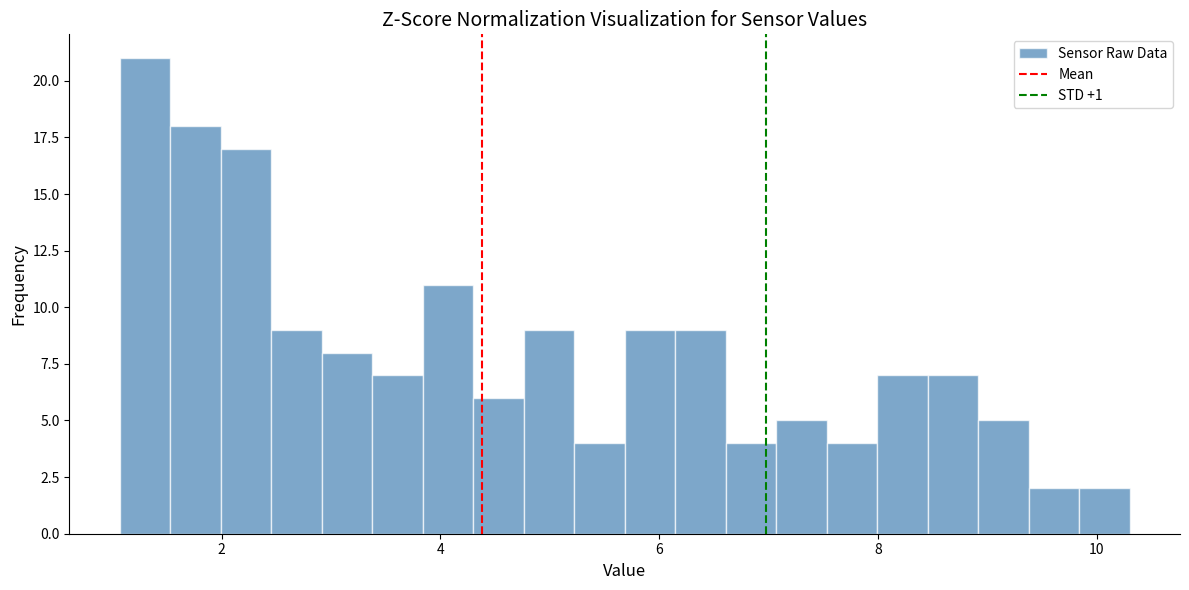

Read against the x-axis, roughly where is the centre of the tallest bar?

1.4